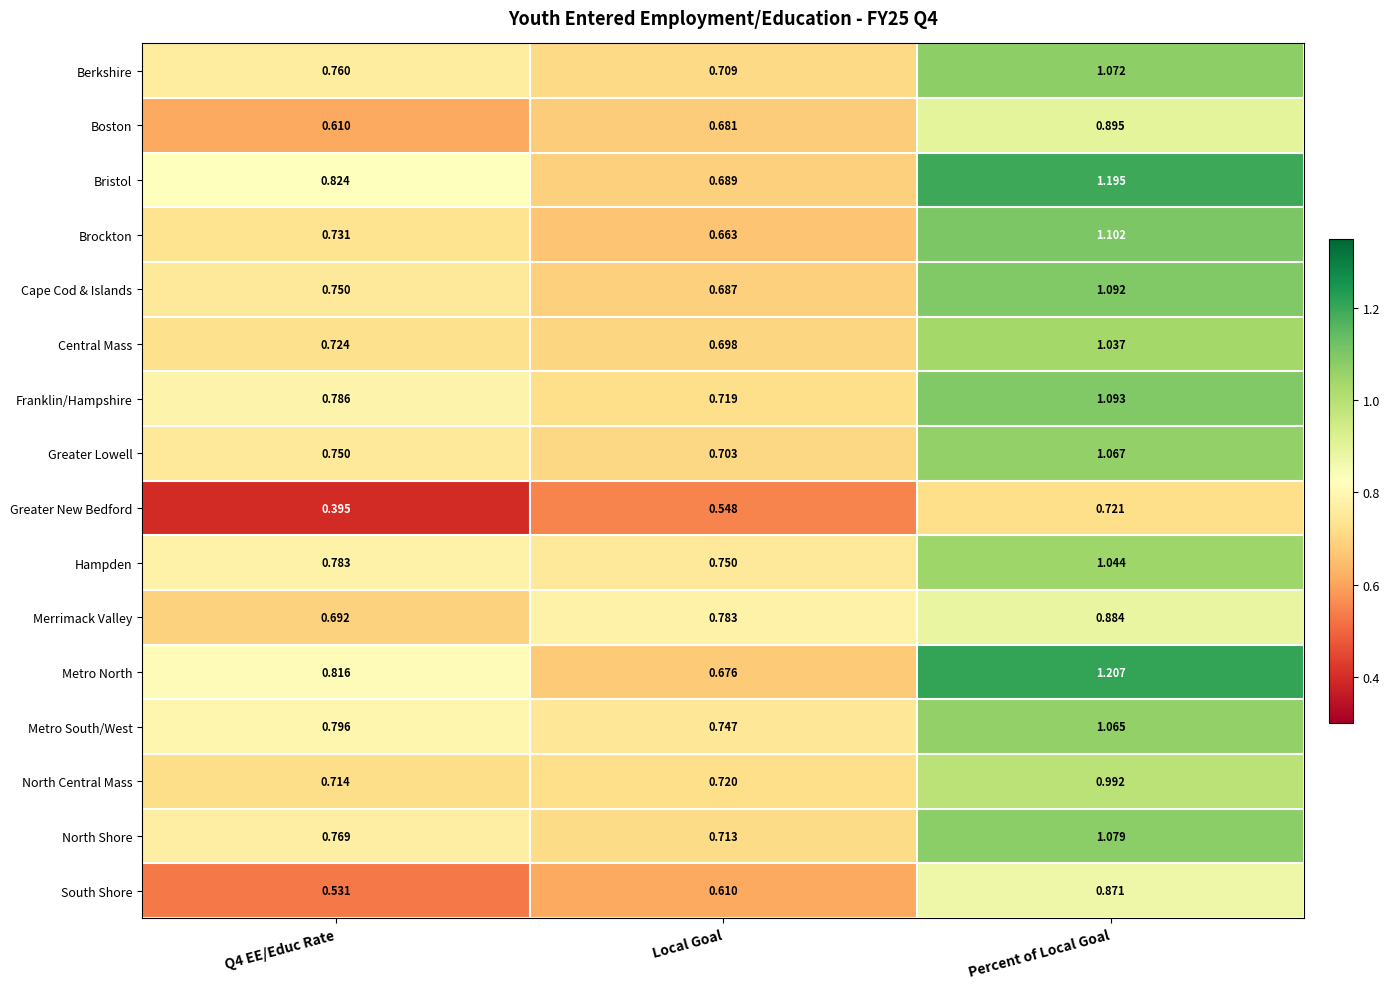

Where is Greater Lowell nearest to the value 0?

Local Goal